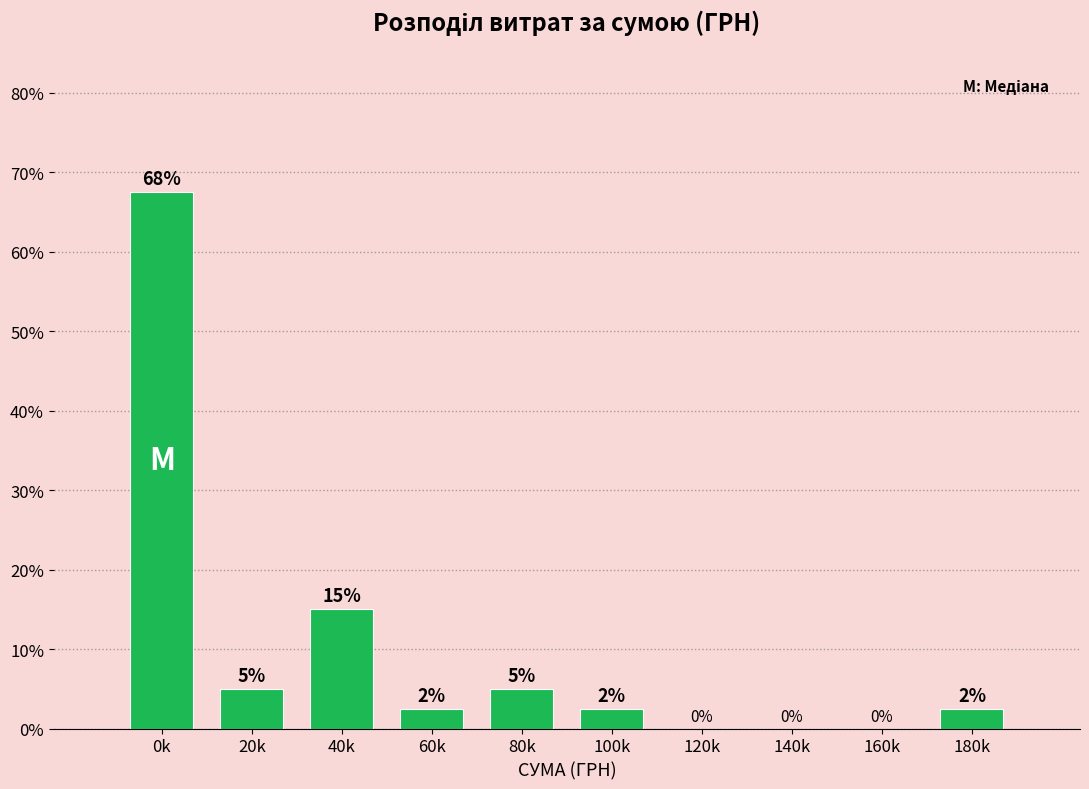

Where is the data nearest to the value 33?

40k